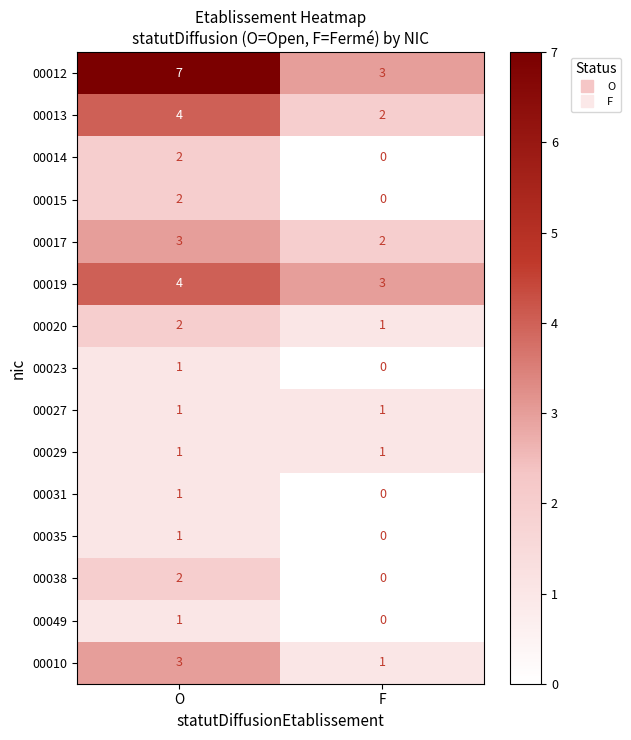

Is it true that 00019 equals 3 at F?

True